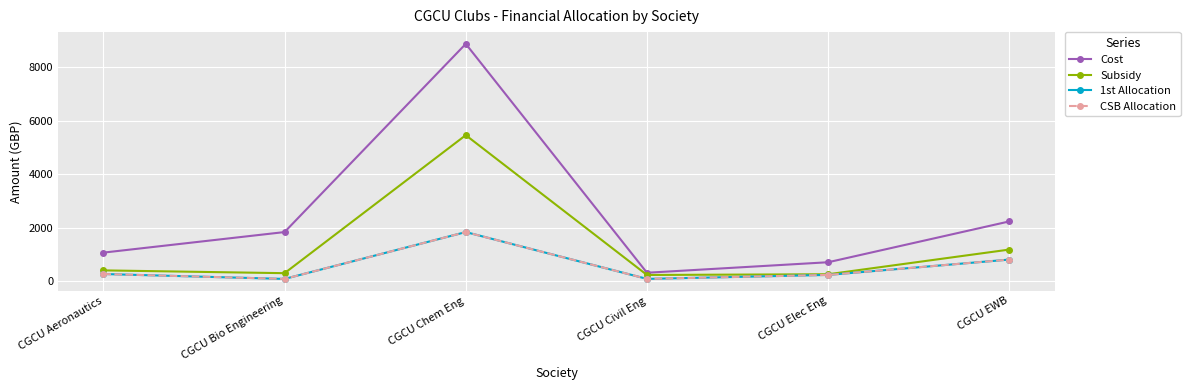

True or false: CSB Allocation and 1st Allocation intersect in this chart.

False